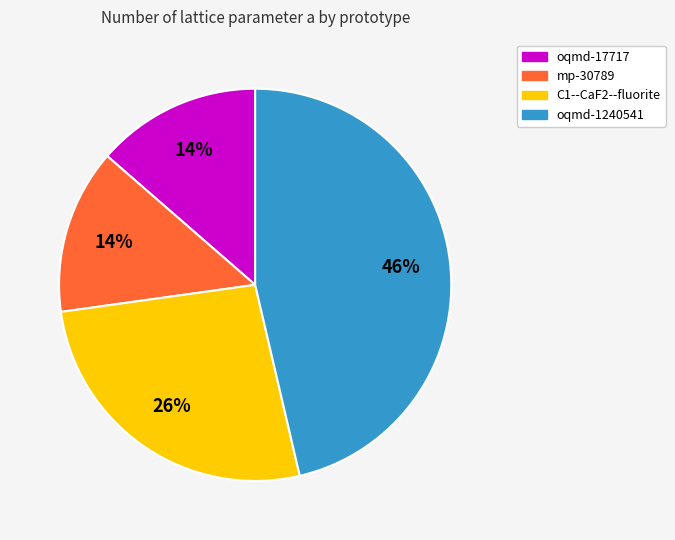

Between oqmd-1240541 and mp-30789, which is larger?

oqmd-1240541